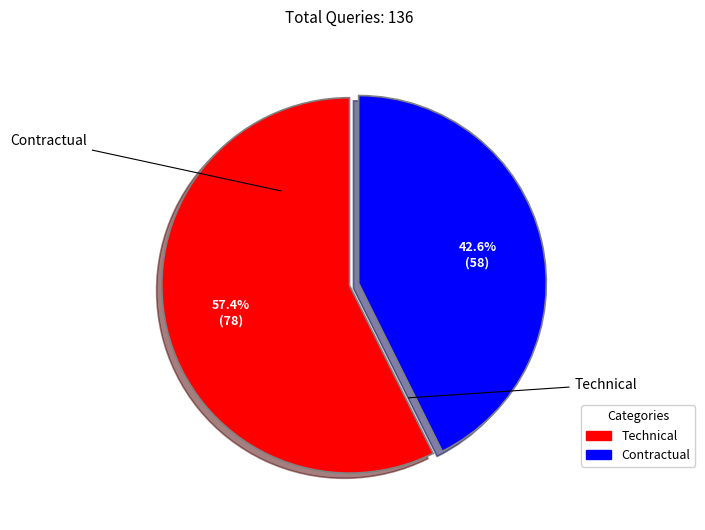

True or false: Technical accounts for 49% of the total.

False